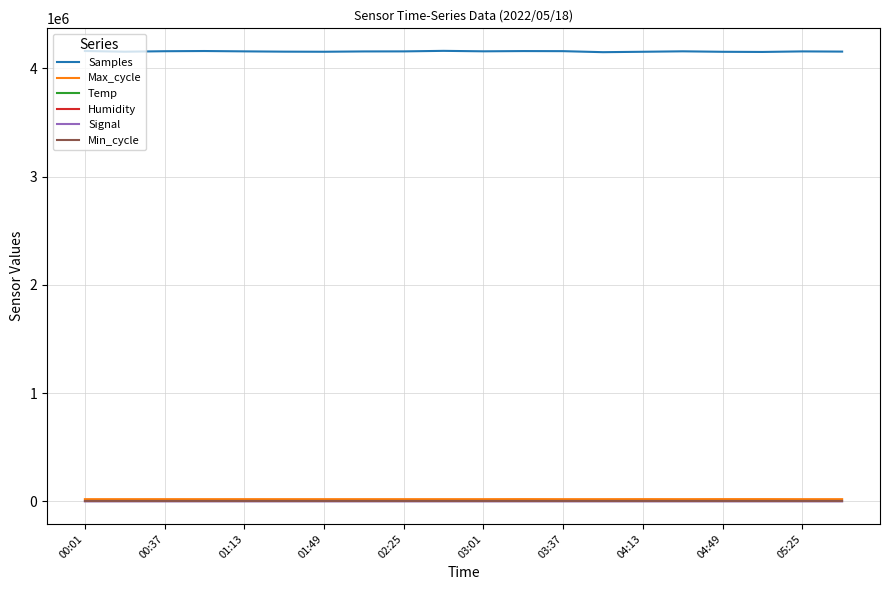

Which series has the largest range (max minus min)?

Samples